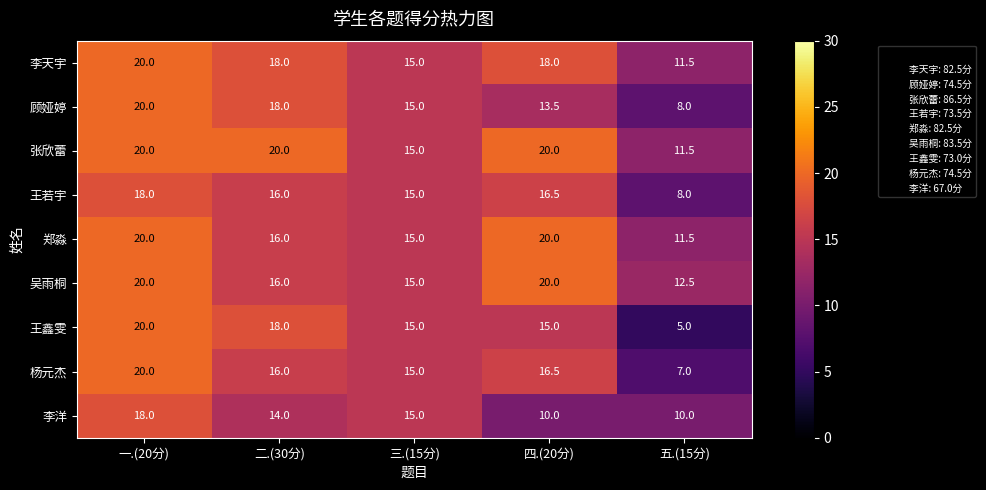

Where is 顾娅婷 nearest to the value 14?

四.(20分)